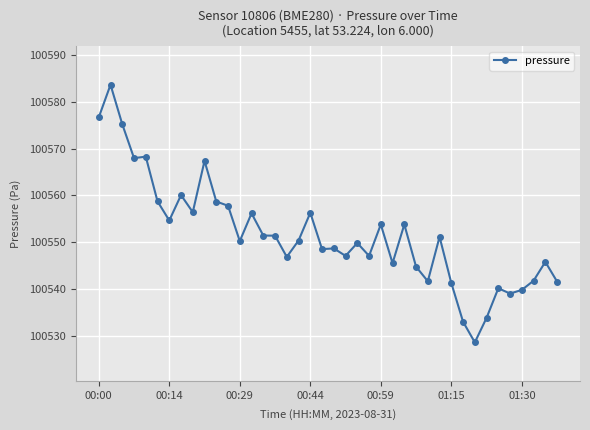

What is the minimum value shown in the chart?

100528.6